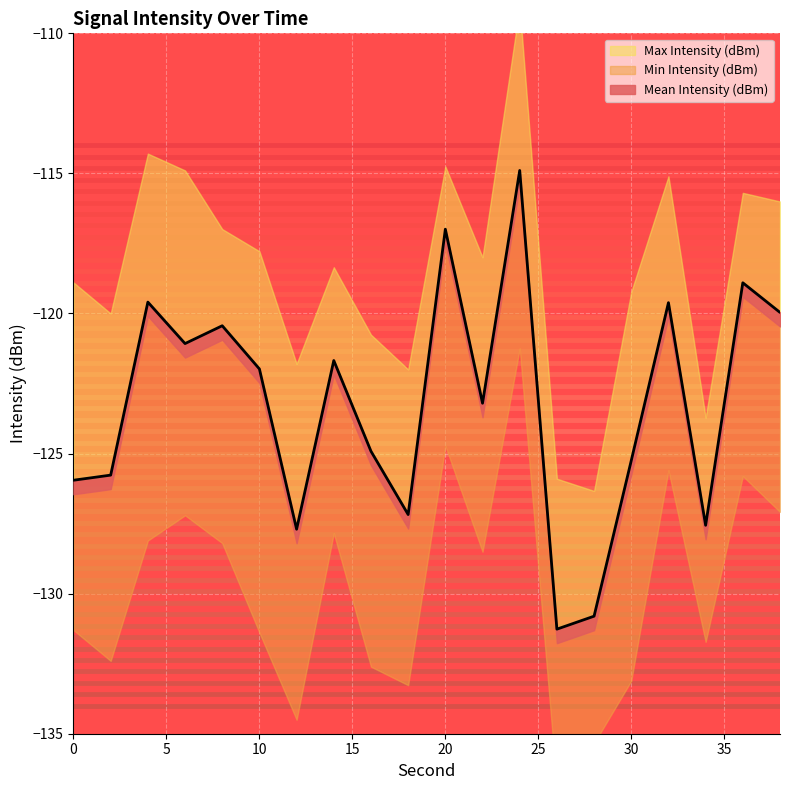

List the series in order of their peak value, highest first.

Max Intensity (dBm), Mean Intensity (dBm), Min Intensity (dBm)